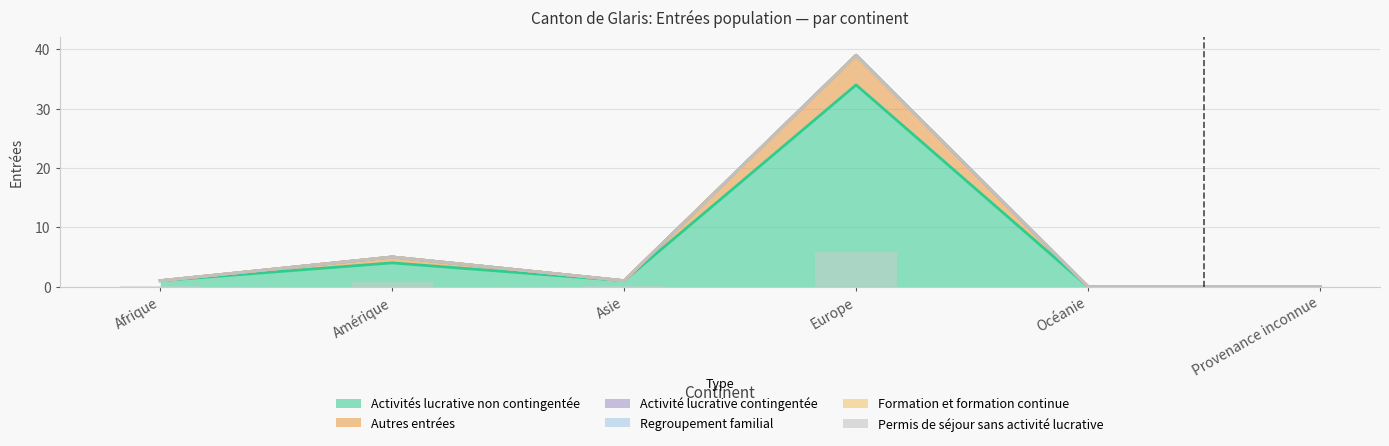

Reading left to right, list all the values displayed in this chart.

Activités lucrative non contingentée: 1	4	1	34	0	0
Autres entrées: 0	1	0	5	0	0
Activité lucrative contingentée: 0	0	0	0	0	0
Regroupement familial: 0	0	0	0	0	0
Formation et formation continue: 0	0	0	0	0	0
Permis de séjour sans activité lucrative: 0	0	0	0	0	0